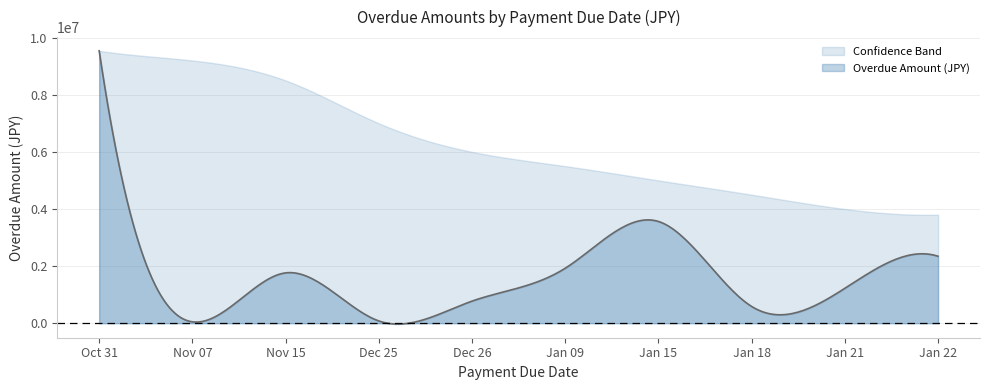

What position from the left is Nov 15?

3